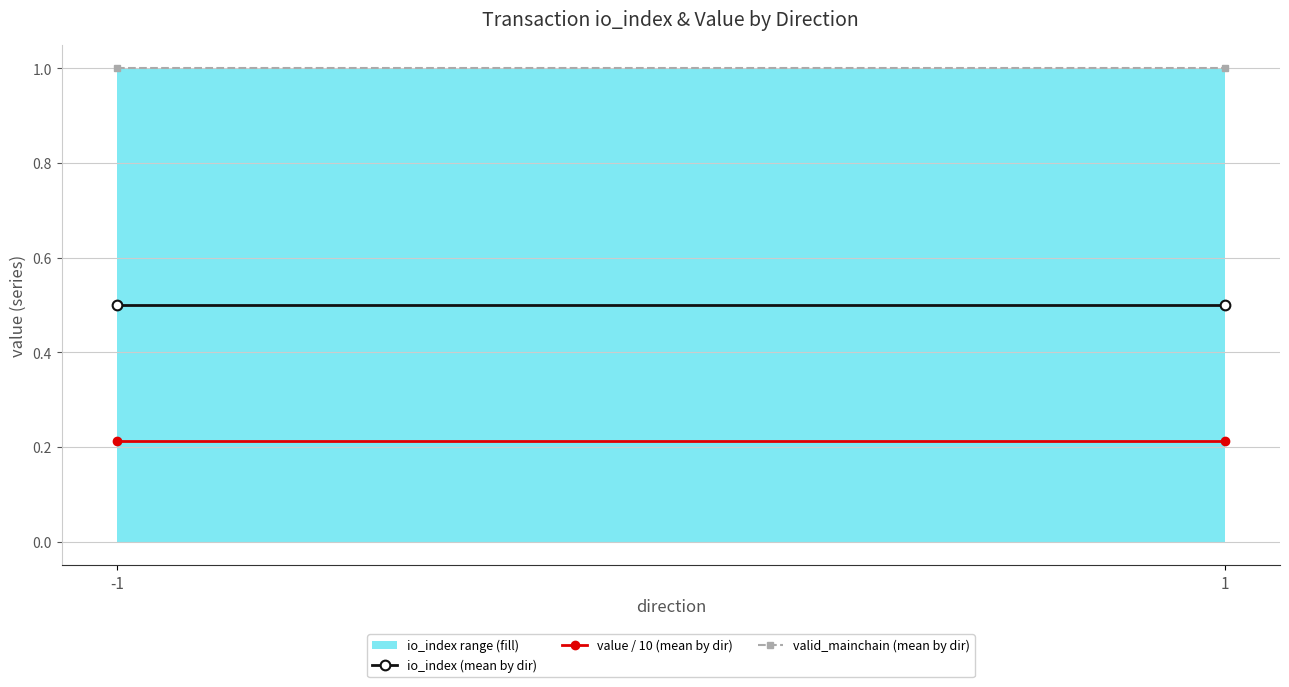

What is the highest value of the value / 10 (mean by dir) series?

0.2